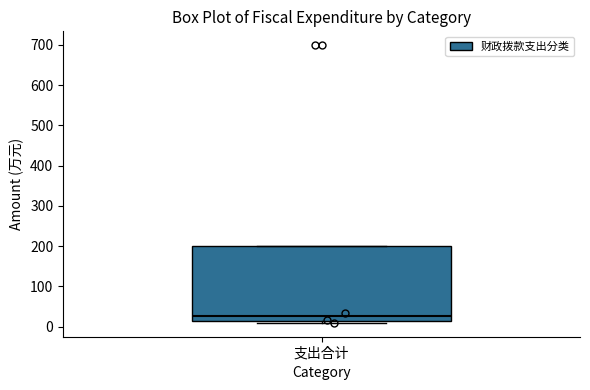

Transcribe this box plot: give where the median line is, the range the box spans, and where the two whiskers end, as read against the y-axis. The values are not printed on the chart, so give them approximately, as read against the axis.

median 30, box 10 to 200, whiskers 10 (just below the box's lower edge) to 200